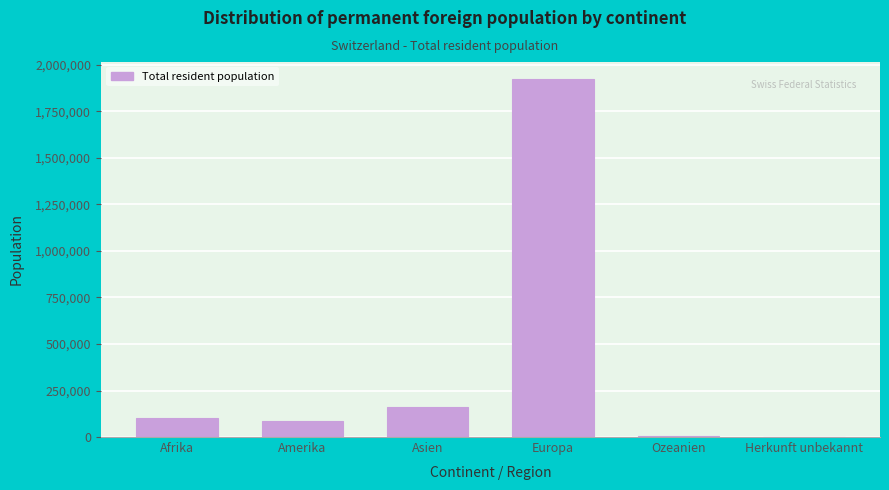

Between Afrika and Asien, which is larger?

Asien